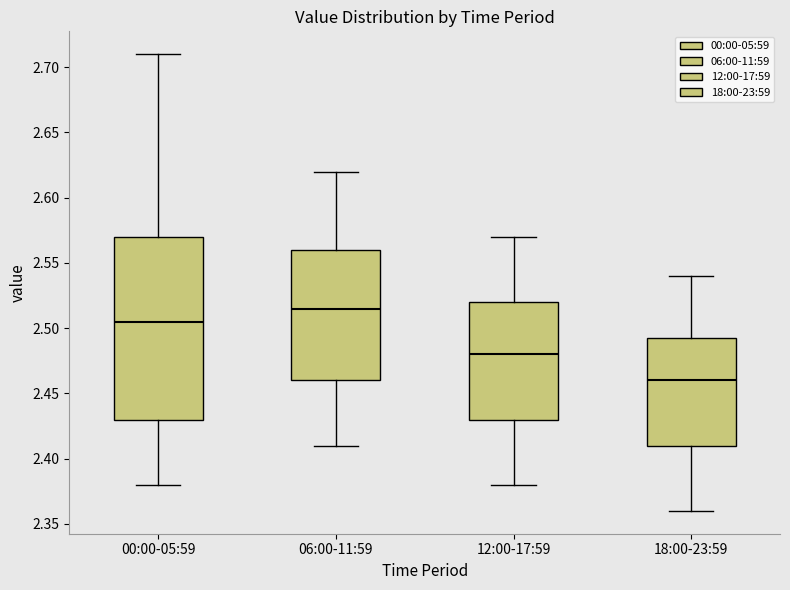

Which box's median line is the lowest?

18:00-23:59